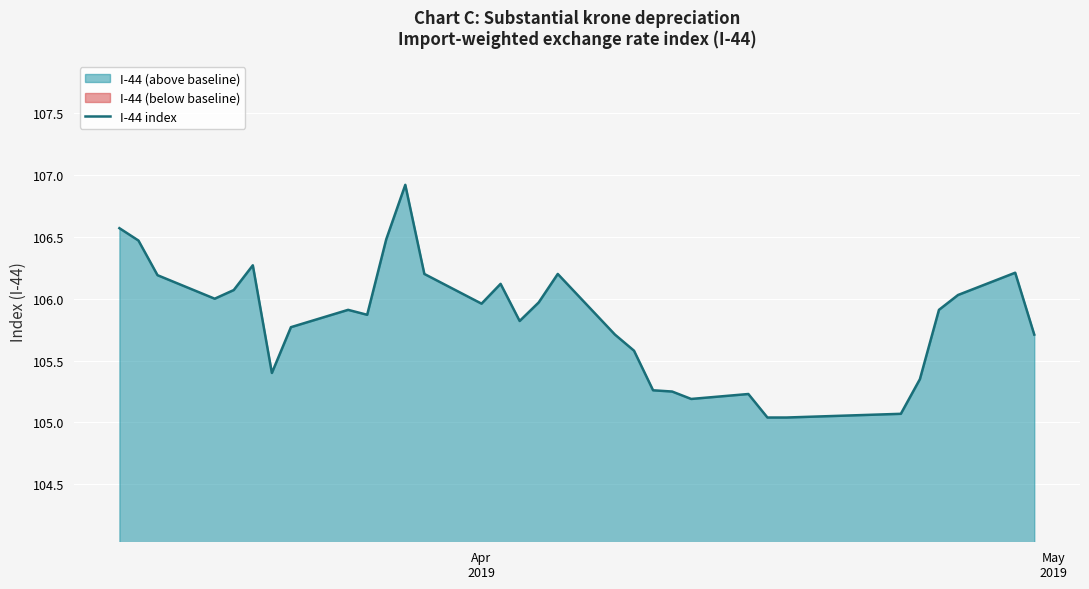

What is the value of the 15th point from the left?

106.1